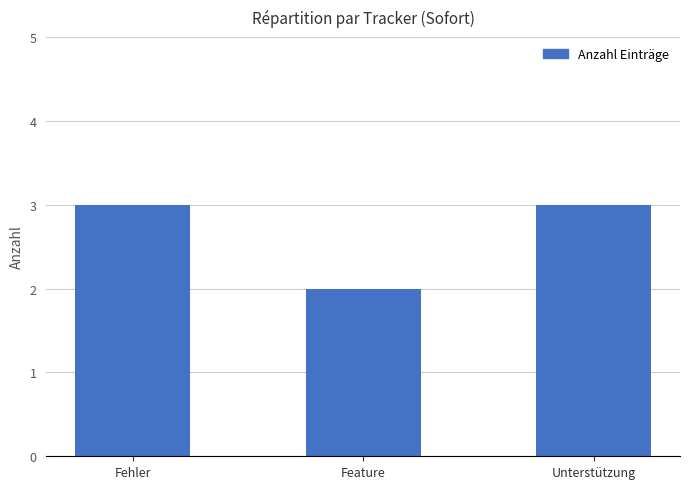

What position from the right is Unterstützung?

1